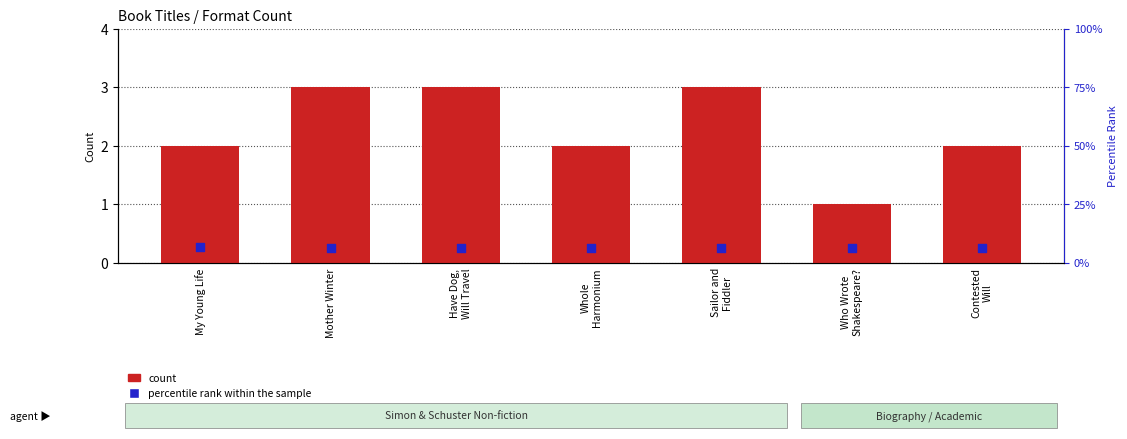

Which series has the largest total across all categories?

percentile rank within the sample